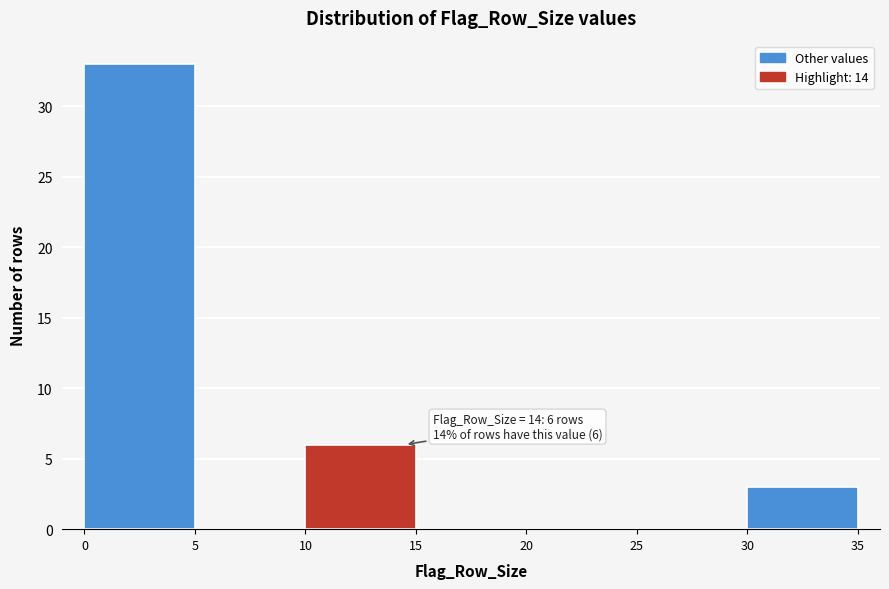

Over which range of the x-axis is the bar tallest?

0 to 5